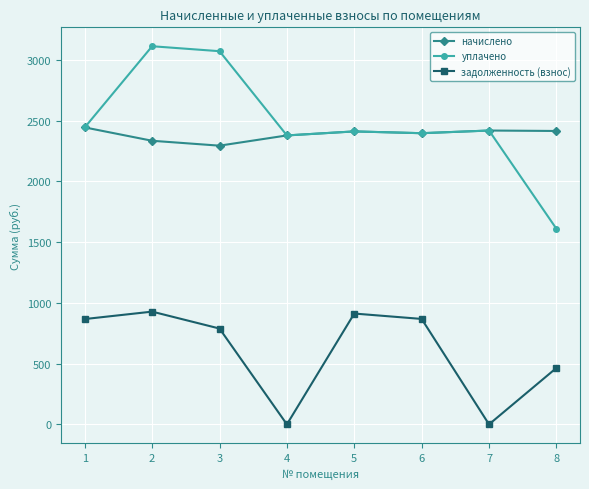

Does the chart have visible grid lines?

Yes